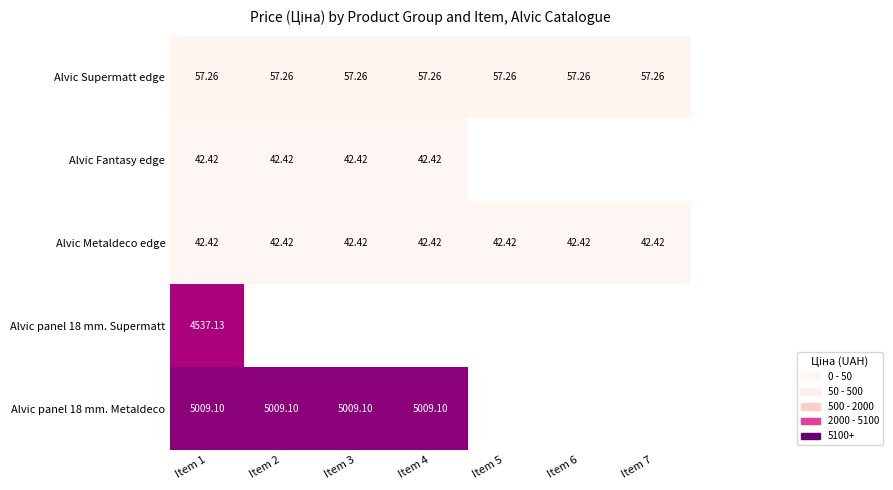

True or false: Alvic panel 18 mm. Supermatt has a value of 3138.9 at Item 1.

False